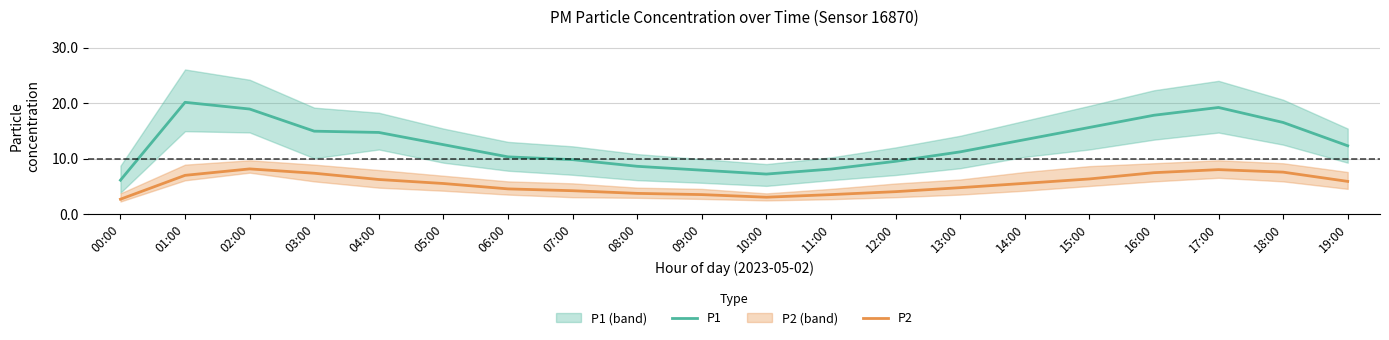

Reading right to left, extract all data points from this chart.

P1: 19:00=12.3	18:00=16.5	17:00=19.2	16:00=17.8	15:00=15.6	14:00=13.4	13:00=11.2	12:00=9.5	11:00=8.1	10:00=7.2	09:00=7.9	08:00=8.6	07:00=9.8	06:00=10.3	05:00=12.5	04:00=14.7	03:00=14.9	02:00=18.9	01:00=20.1	00:00=6.1
P2: 19:00=5.9	18:00=7.5	17:00=8.0	16:00=7.5	15:00=6.3	14:00=5.5	13:00=4.8	12:00=4.0	11:00=3.5	10:00=3.0	09:00=3.5	08:00=3.7	07:00=4.2	06:00=4.5	05:00=5.5	04:00=6.2	03:00=7.3	02:00=8.1	01:00=7.0	00:00=2.7